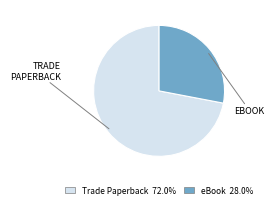

Is the sum of eBook 28.0% and Trade Paperback 72.0% greater than half?

Yes